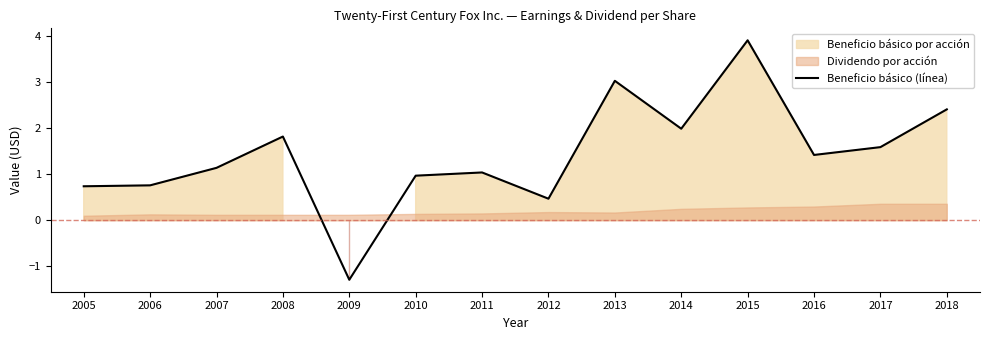

How many positive values are there?

13